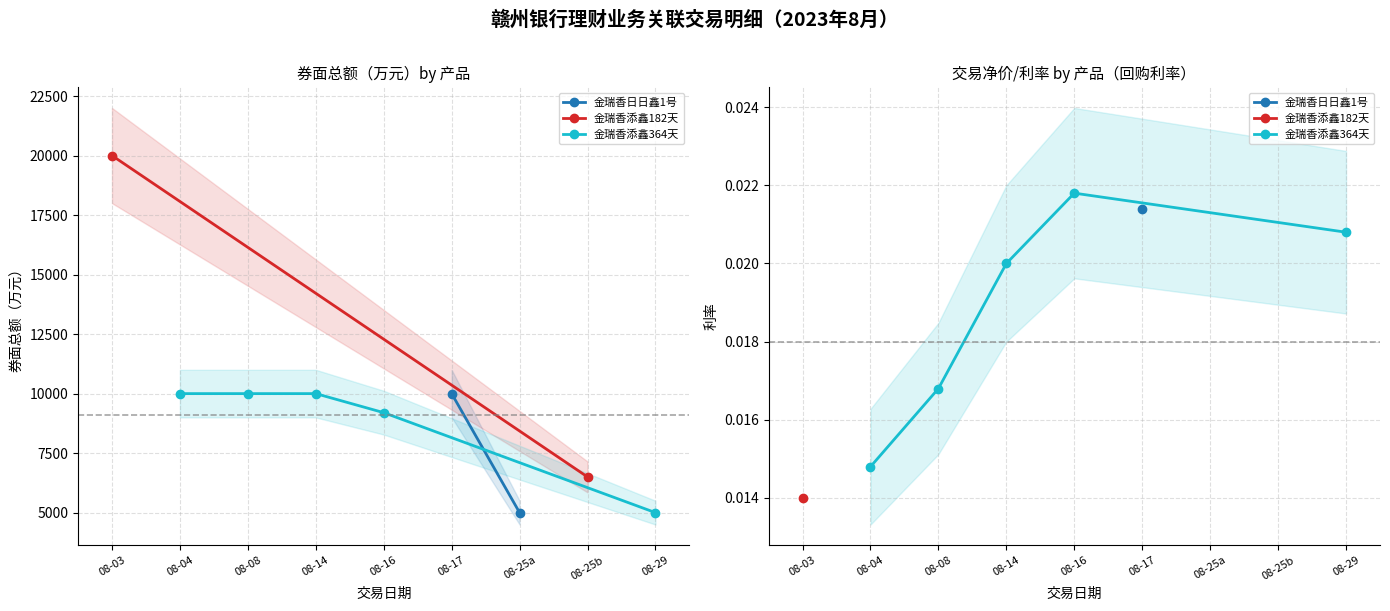

True or false: 券面总额（万元） and 交易净价/利率 cross at least once.

False